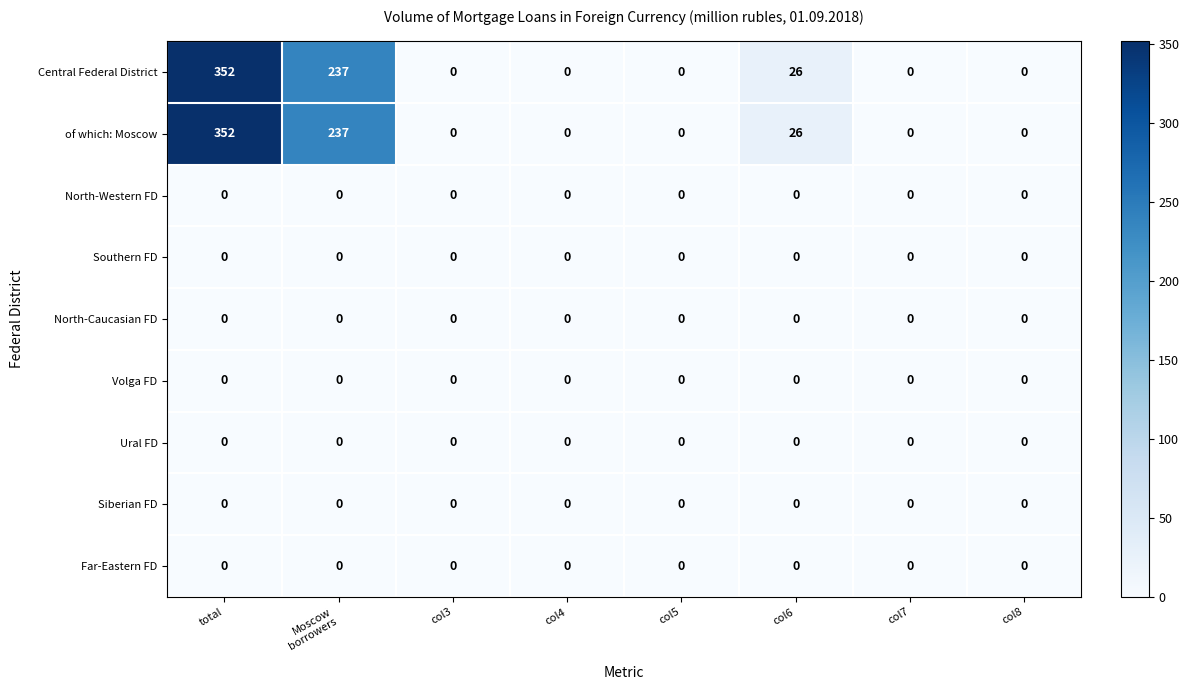

At which category is the sum across all series the highest?

total